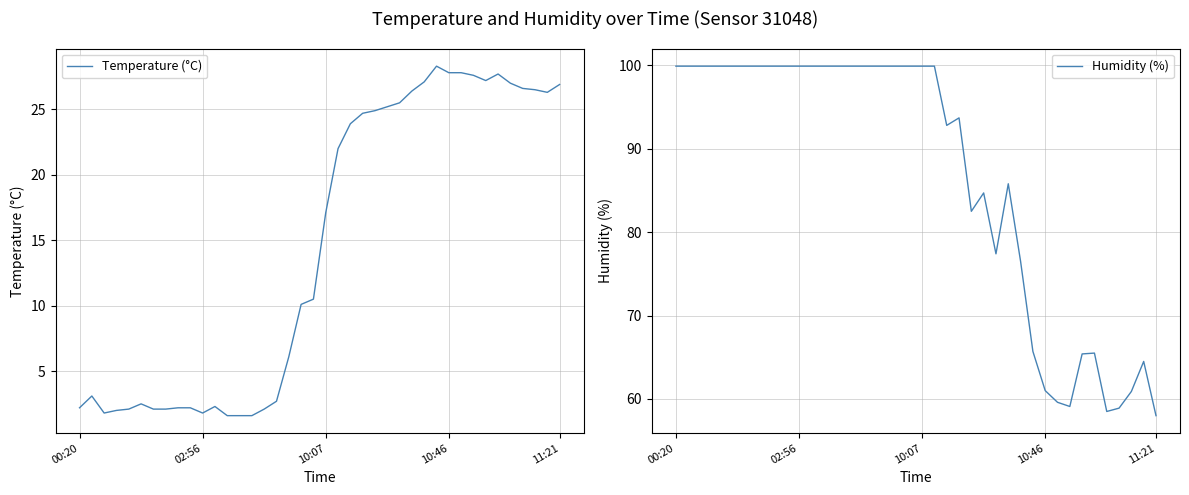

Count the number of categories in the chart.

40